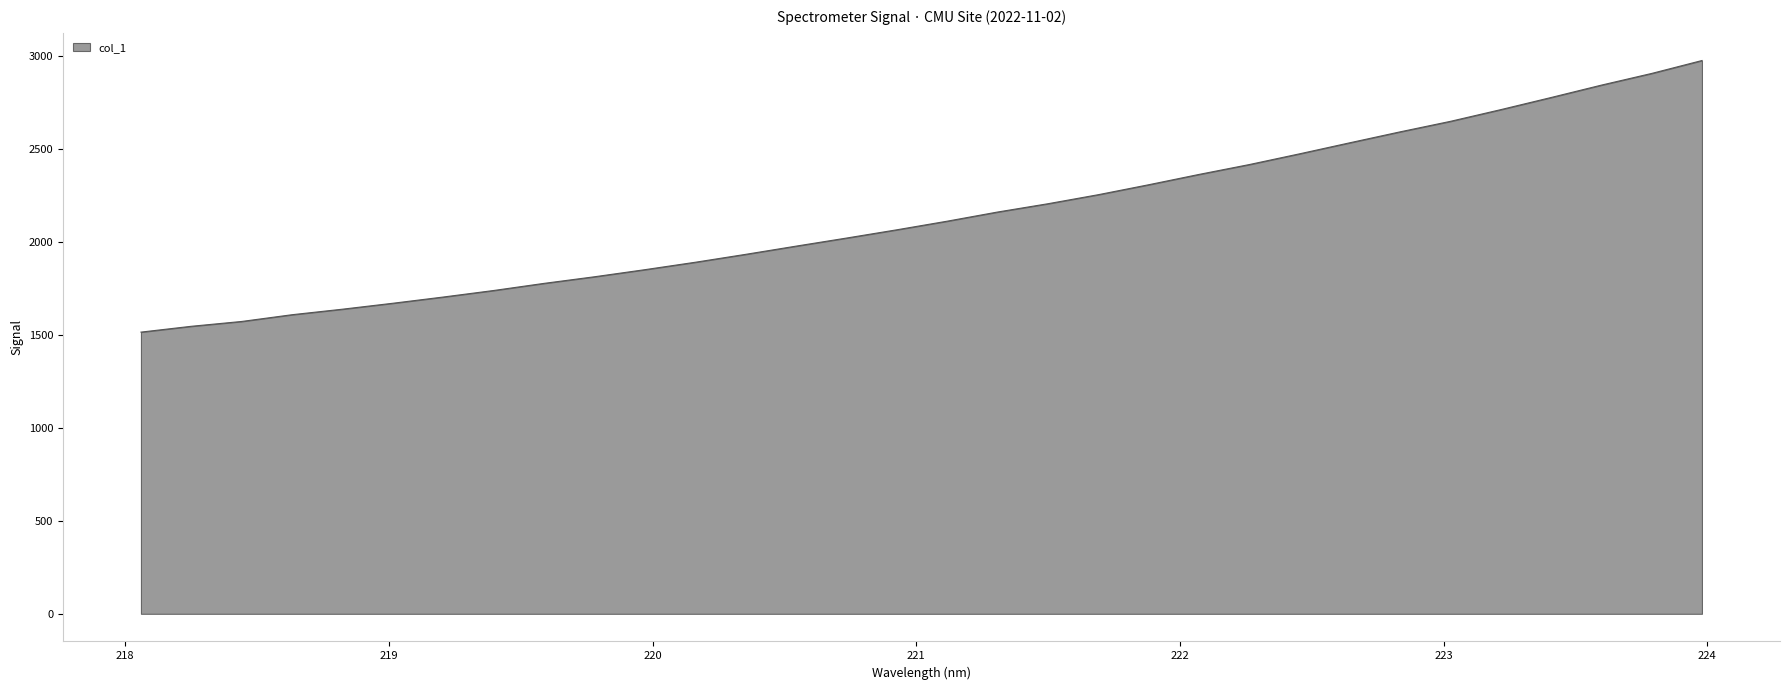

What is the difference between the maximum and minimum values?

1459.5